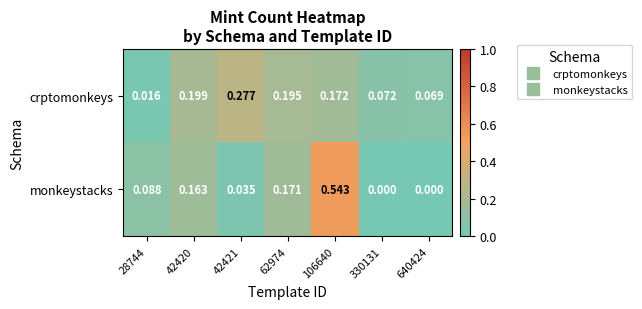

List the series in order of their peak value, highest first.

monkeystacks, crptomonkeys